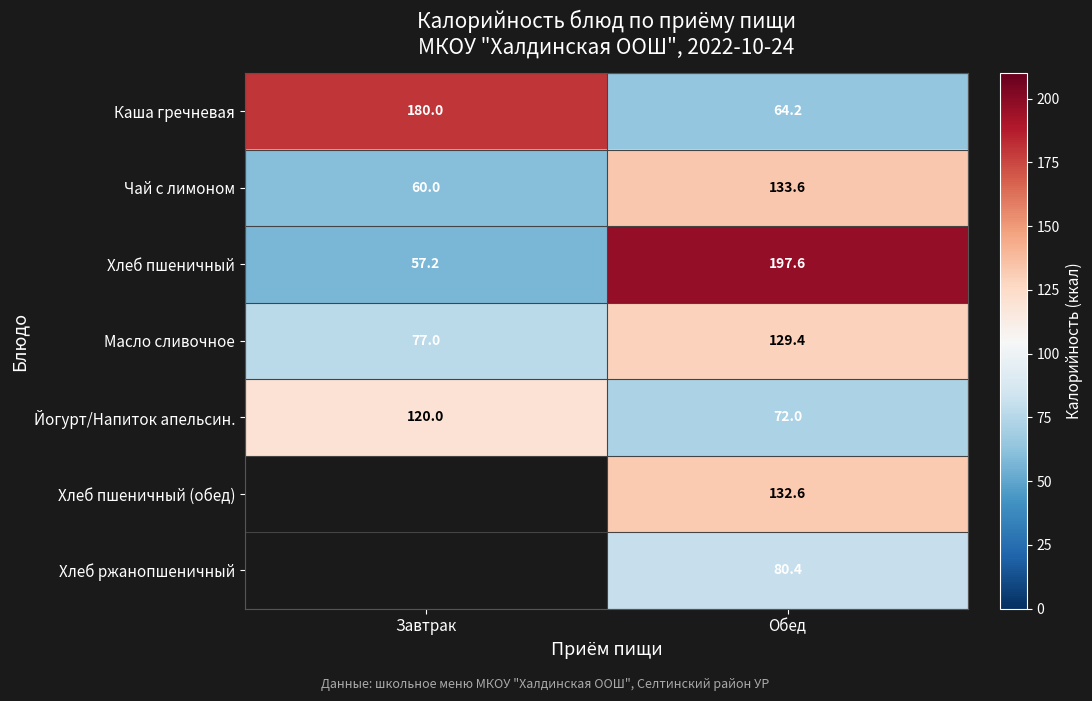

Where is Хлеб пшеничный nearest to the value 127?

Завтрак